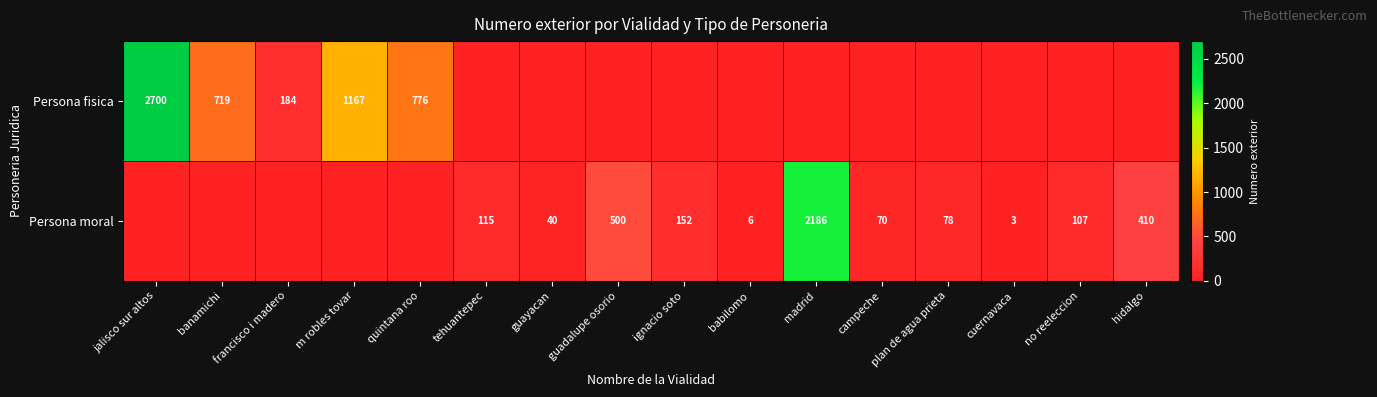

True or false: Persona moral has a value of 2 at cuernavaca.

False